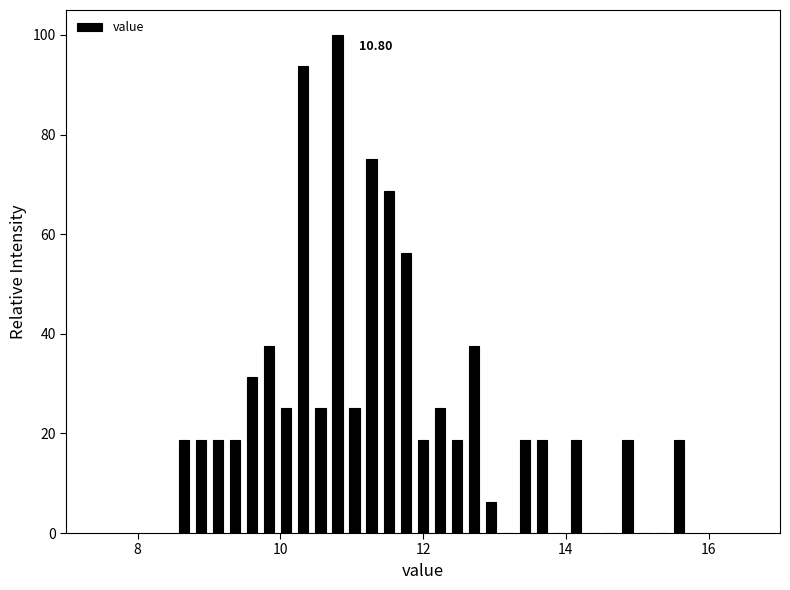

Read against the x-axis, roughly where is the centre of the tallest bar?

10.8